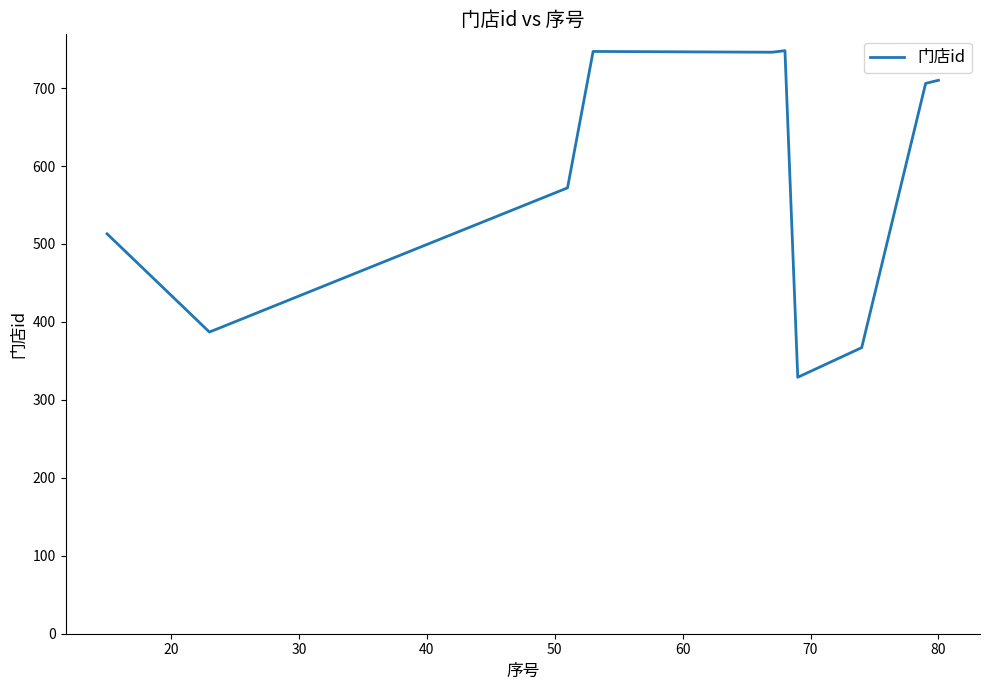

What is the smallest value displayed?

329